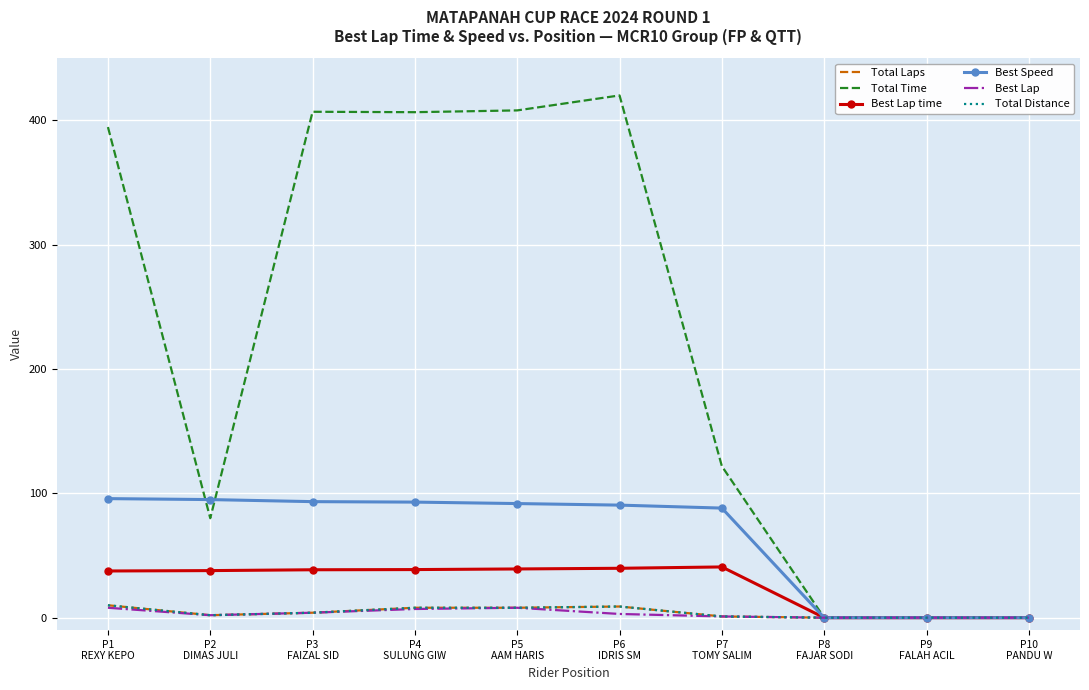

True or false: Total Laps has a value of 2.0 at P2
DIMAS JULI.

True